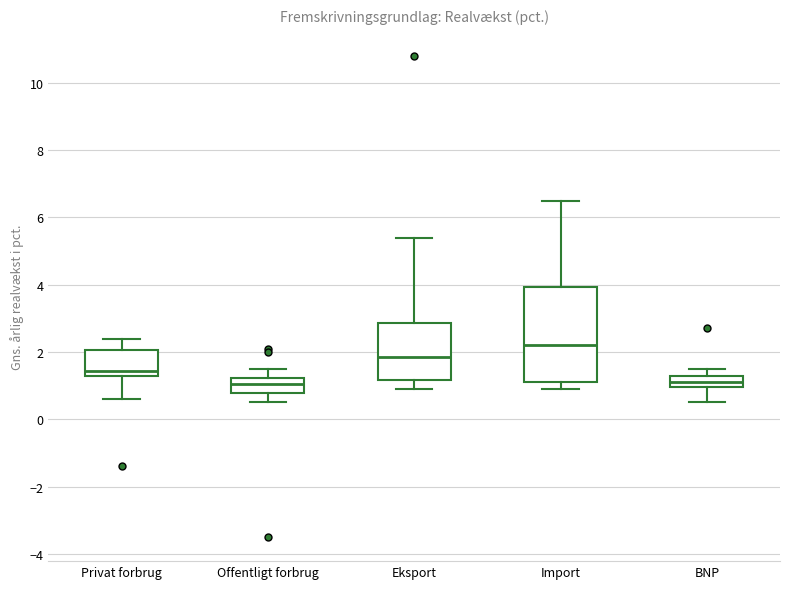

Reading left to right, transcribe this box plot: for each box, give where its median line is, the range the box spans, and where its two whiskers end, as read against the y-axis. The values are not printed on the chart, so give them approximately, as read against the axis.

Privat forbrug: median 1.4 (just above the box's lower edge), box 1.4 to 2.0, whiskers 0.6 to 2.4
Offentligt forbrug: median 1.0, box 0.8 to 1.2, whiskers 0.6 to 1.6
Eksport: median 1.8, box 1.2 to 2.8, whiskers 1.0 to 5.4
Import: median 2.2, box 1.2 to 4.0, whiskers 1.0 to 6.6
BNP: median 1.2, box 1.0 to 1.4, whiskers 0.6 to 1.6